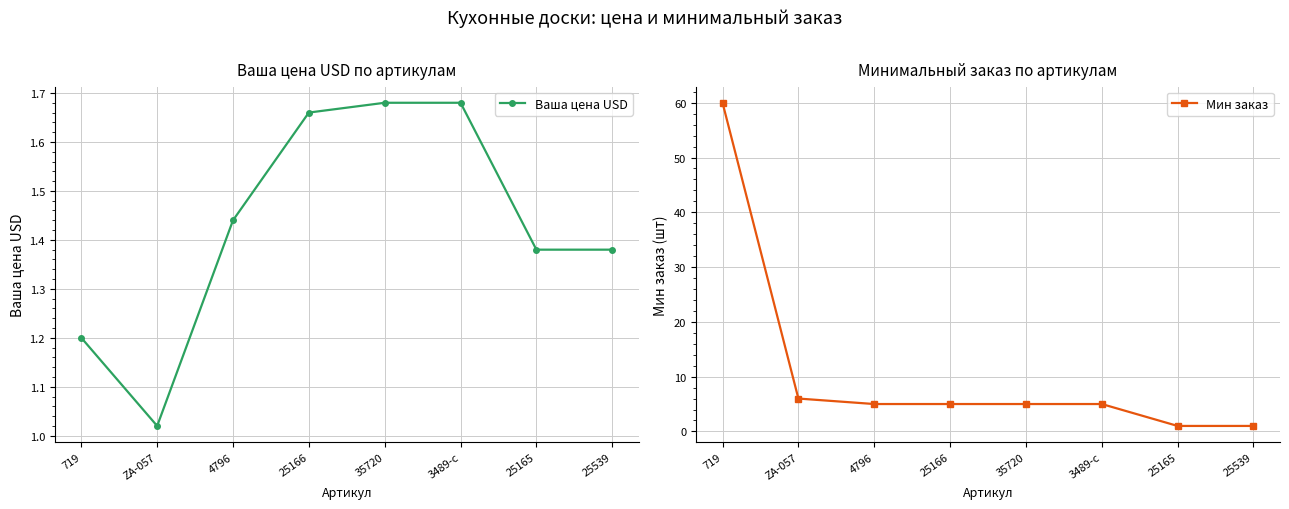

What is the lowest value of the Ваша цена USD series?

1.0